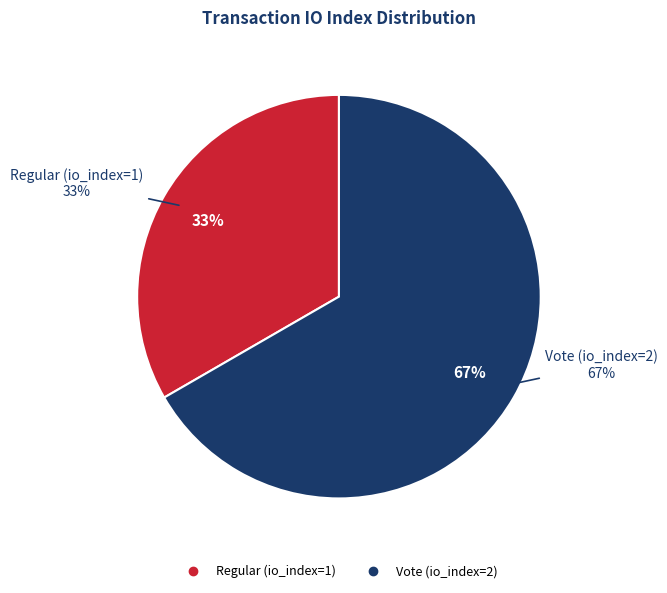

To the nearest percent, what is the difference between the largest and smallest slice percentages?

33%